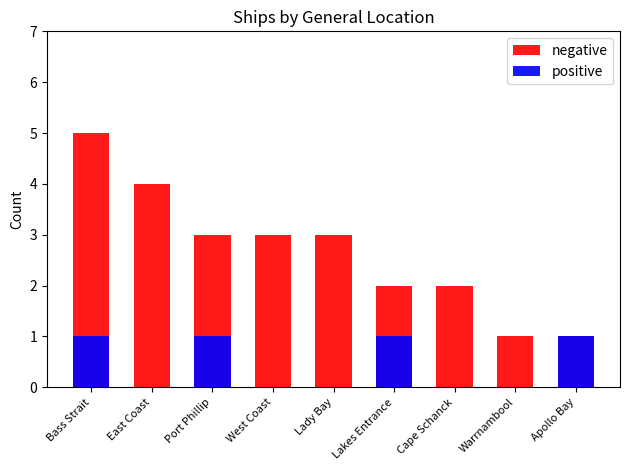

True or false: positive has a value of 0 at West Coast.

False